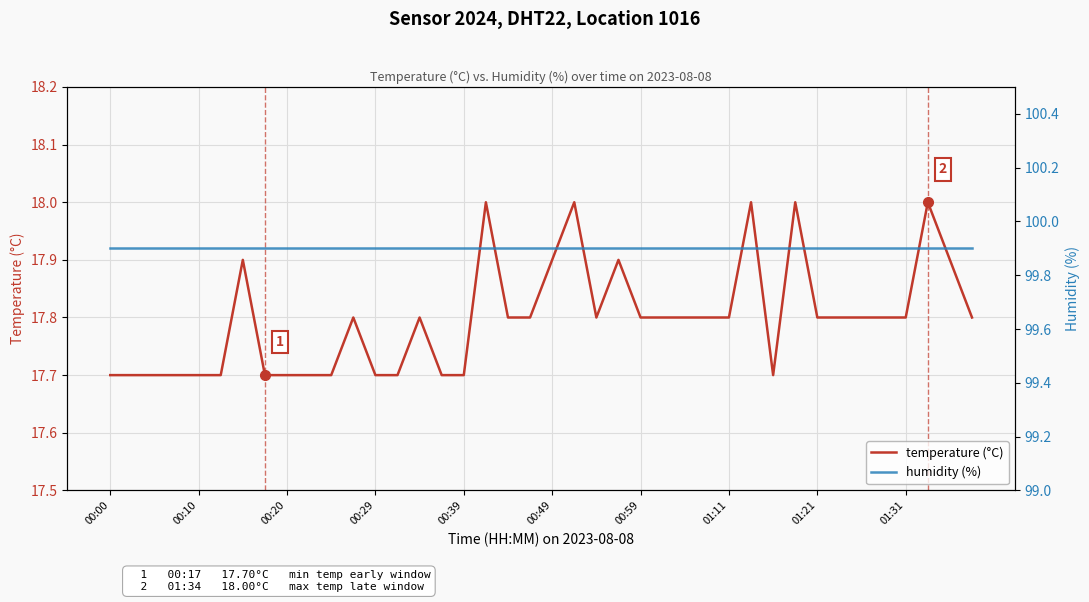

What value does the temperature (°C) series have at 01:11?

17.8